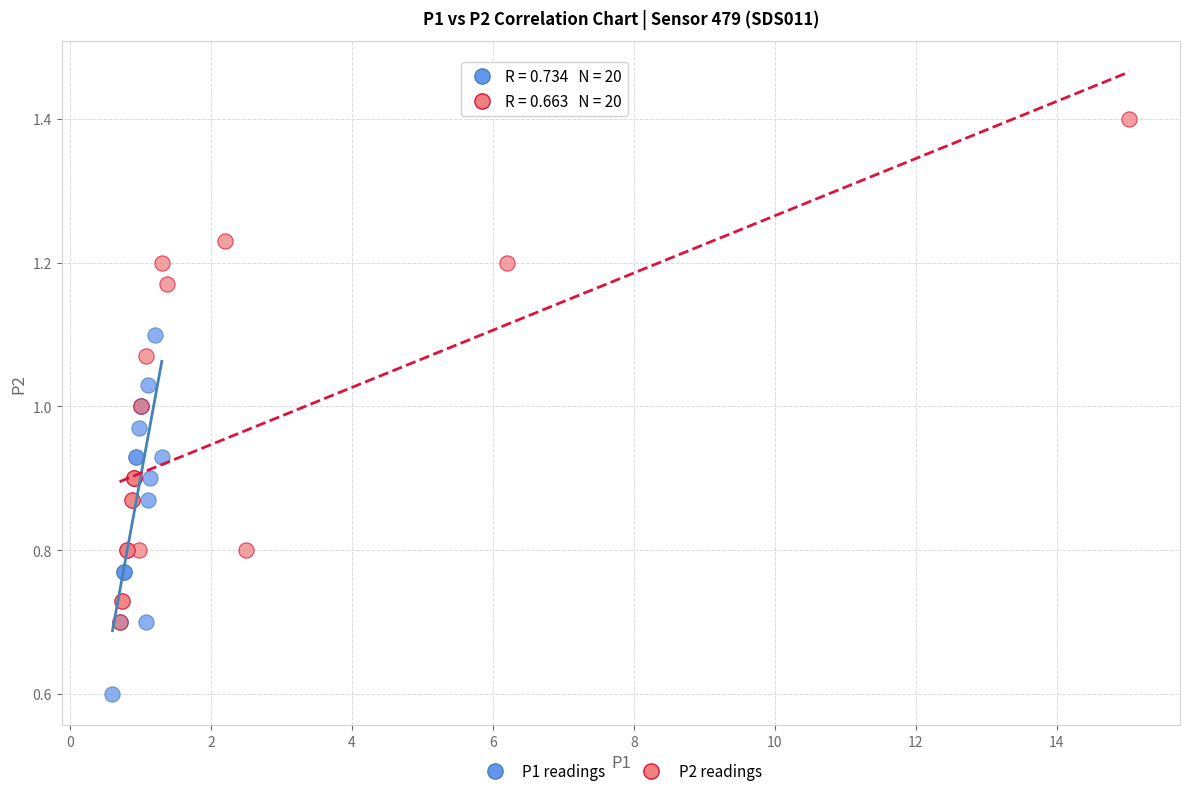

Which series reaches the maximum Y coordinate?

P2 readings